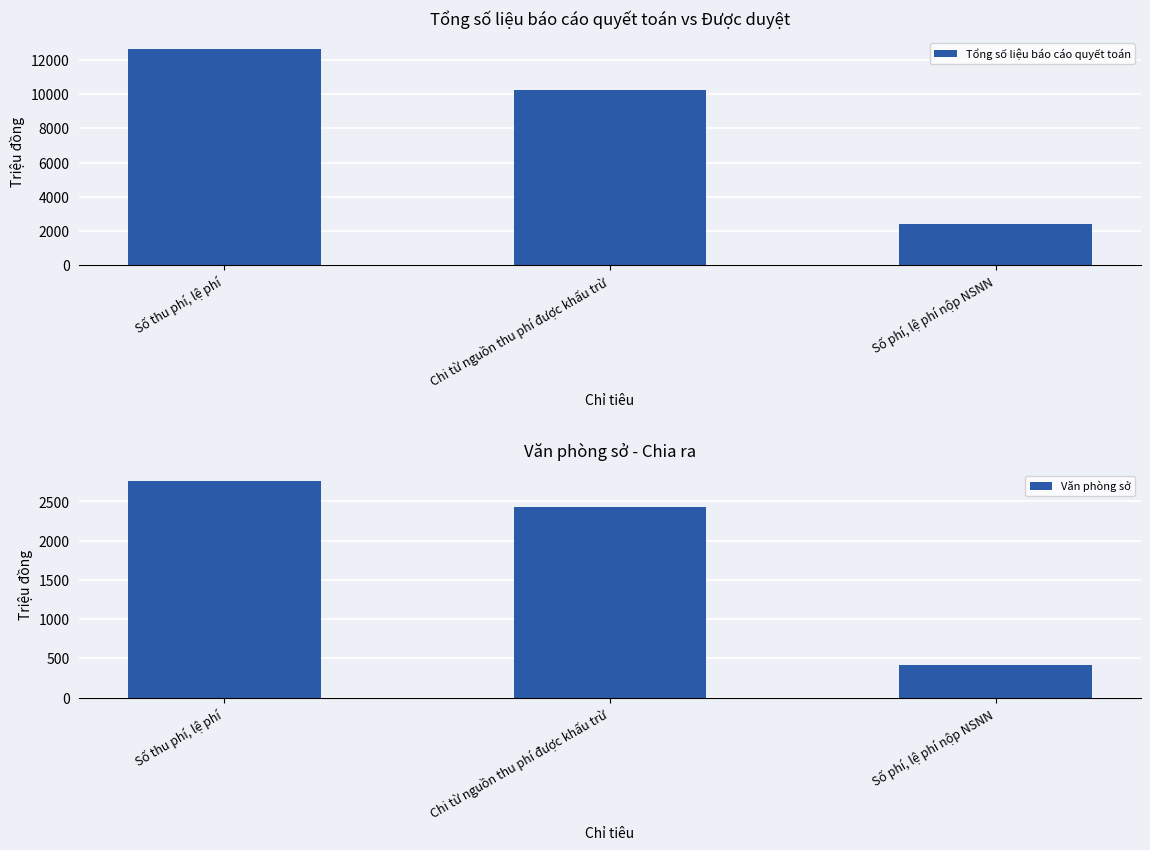

What is the average value of the Văn phòng sở series?

1865.7